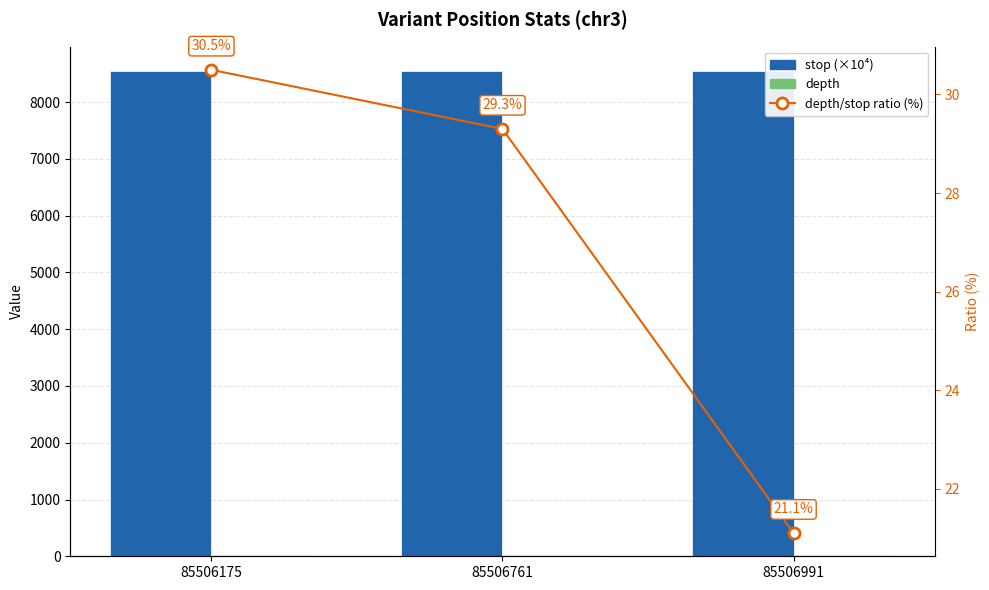

What is the total value across all series at 85506991?

8589.8